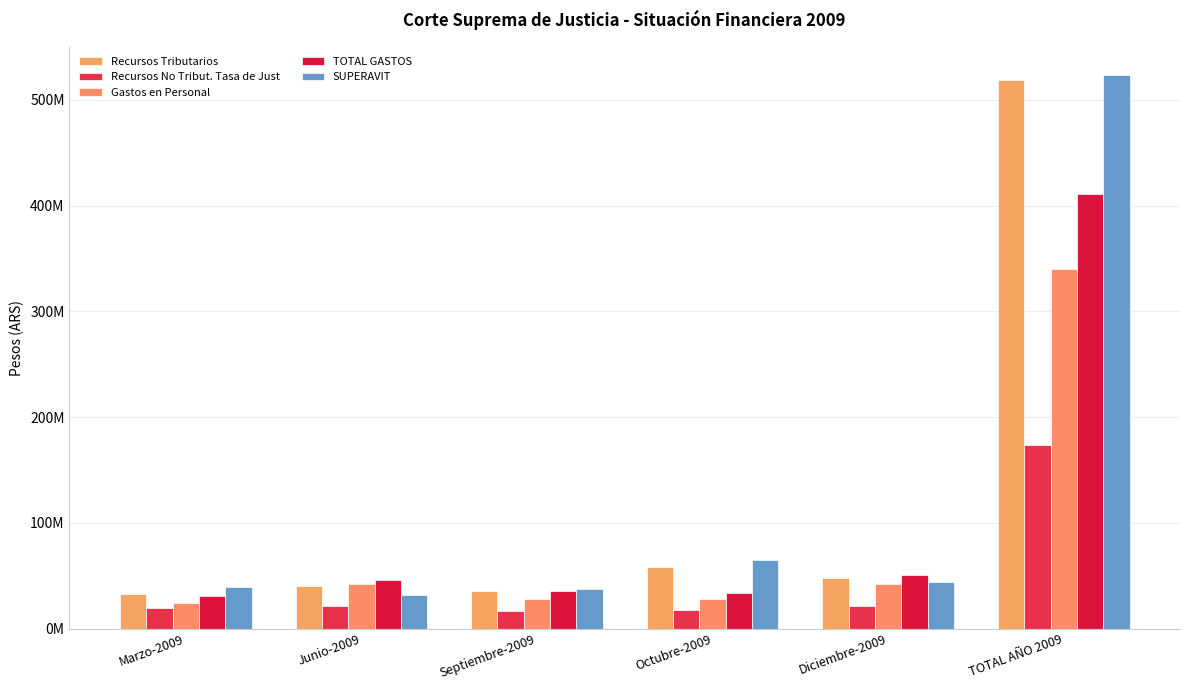

Reading left to right, transcribe all the data shown in this chart.

Recursos Tributarios: Marzo-2009=32619544.1	Junio-2009=40042465.1	Septiembre-2009=35682669.4	Octubre-2009=58580262.3	Diciembre-2009=48329047.6	TOTAL AÑO 2009=519133329.1
Recursos No Tribut. Tasa de Just: Marzo-2009=19115006.8	Junio-2009=21044565.5	Septiembre-2009=16261122.8	Octubre-2009=17590204.4	Diciembre-2009=20951973.8	TOTAL AÑO 2009=173443144.7
Gastos en Personal: Marzo-2009=24124901.9	Junio-2009=41739732.2	Septiembre-2009=27797762.9	Octubre-2009=28392994.9	Diciembre-2009=42241334.8	TOTAL AÑO 2009=340320508.4
TOTAL GASTOS: Marzo-2009=30602556.7	Junio-2009=46383065.5	Septiembre-2009=35343965.5	Octubre-2009=33487647.8	Diciembre-2009=50768520.7	TOTAL AÑO 2009=411002503.4
SUPERAVIT: Marzo-2009=38915880.6	Junio-2009=32047374.8	Septiembre-2009=37324200.5	Octubre-2009=64803061.6	Diciembre-2009=43798464.4	TOTAL AÑO 2009=523848705.2